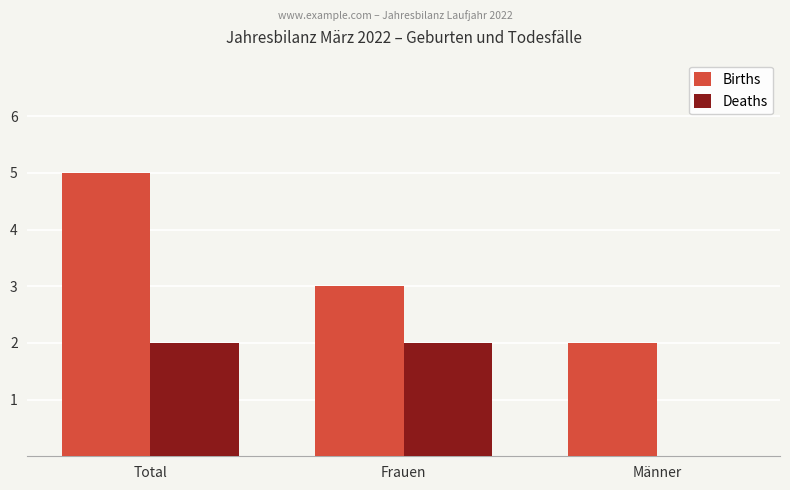

Which series has the largest range (max minus min)?

Births